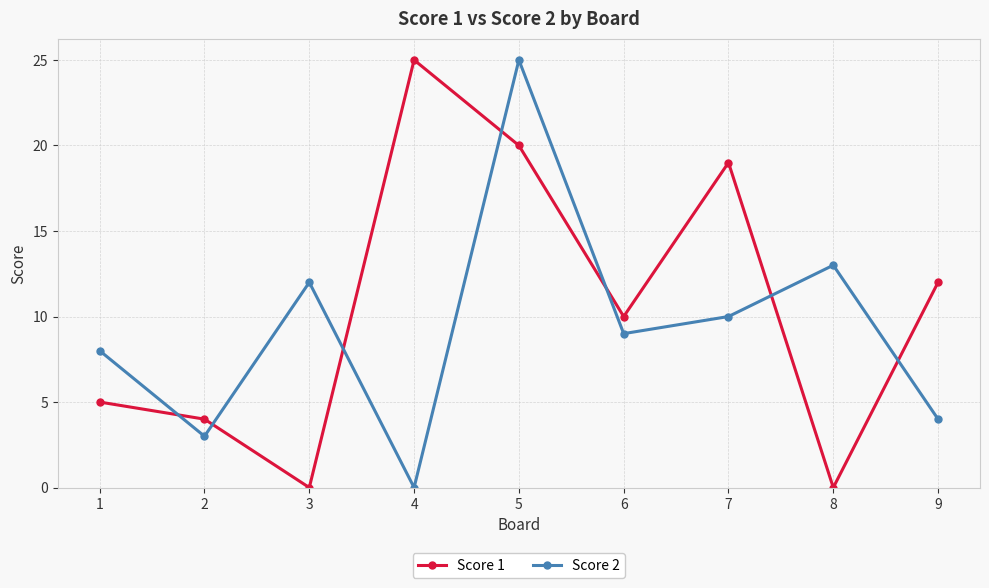

True or false: Score 2 has more than 0 interior local peaks.

True